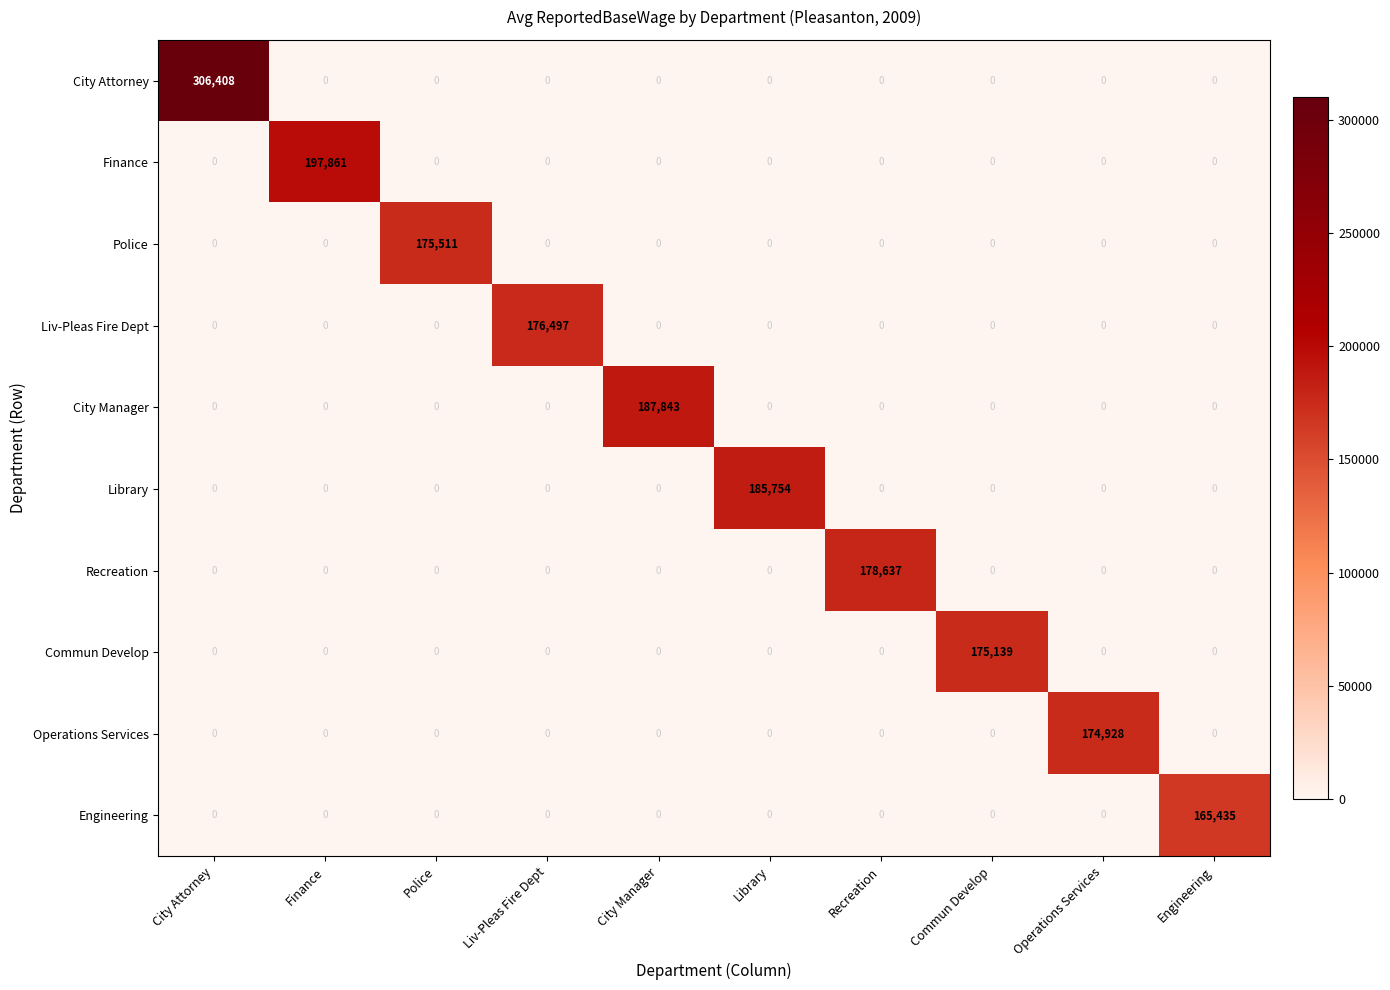

The value of City Attorney at Liv-Pleas Fire Dept is -112058. True or false?

False